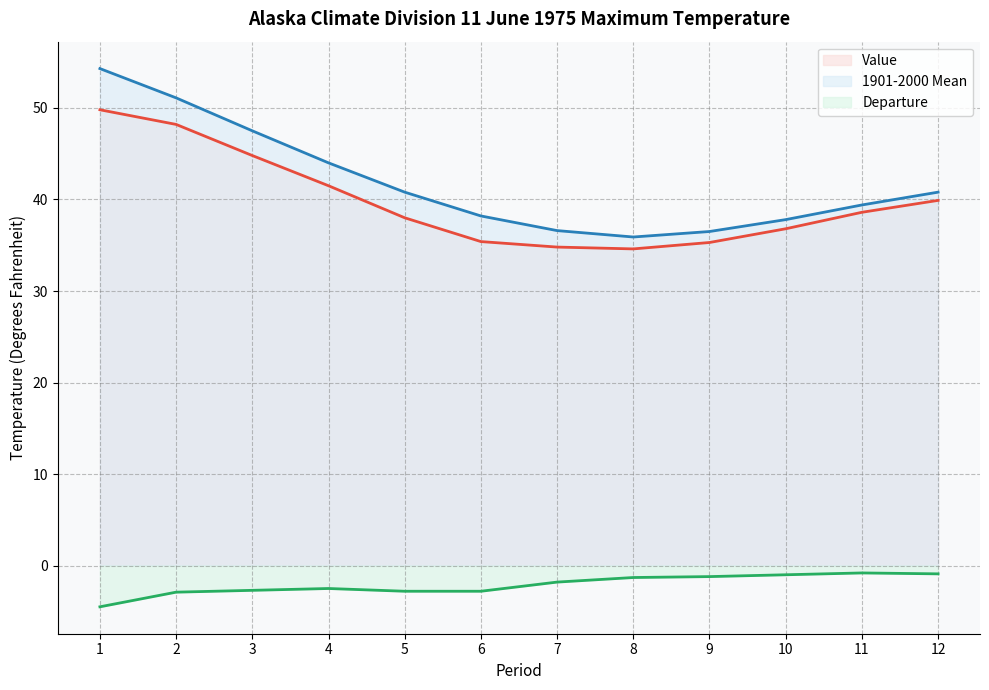

How many data points does each series have?

12